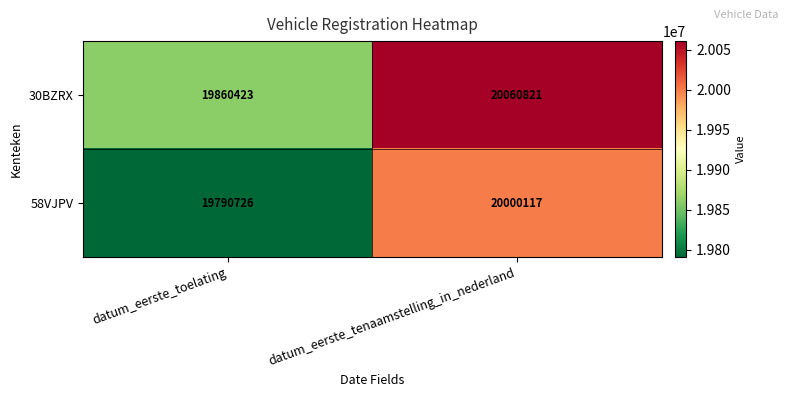

At which label is 58VJPV closest to 19895421?

datum_eerste_toelating